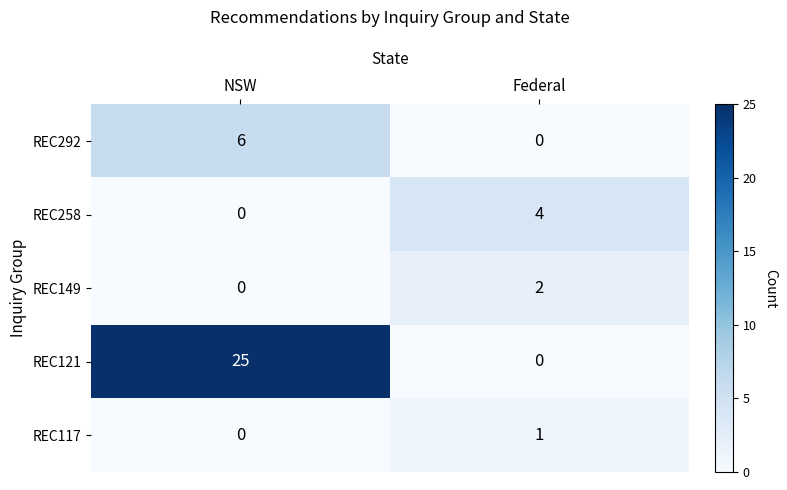

True or false: REC149 has a value of 2 at Federal.

True